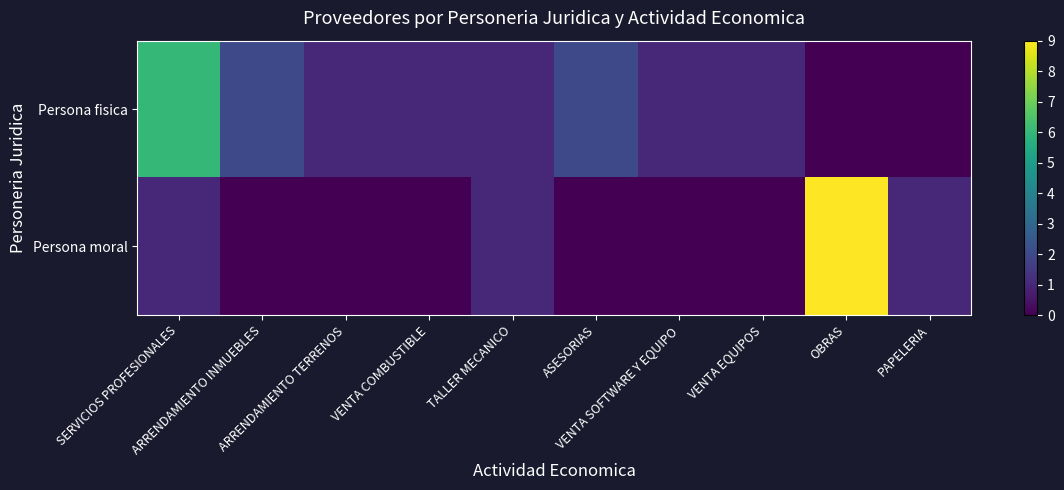

Reading left to right, what are all the values shown in this chart?

Persona fisica: SERVICIOS PROFESIONALES=6	ARRENDAMIENTO INMUEBLES=2	ARRENDAMIENTO TERRENOS=1	VENTA COMBUSTIBLE=1	TALLER MECANICO=1	ASESORIAS=2	VENTA SOFTWARE Y EQUIPO=1	VENTA EQUIPOS=1	OBRAS=0	PAPELERIA=0
Persona moral: SERVICIOS PROFESIONALES=1	ARRENDAMIENTO INMUEBLES=0	ARRENDAMIENTO TERRENOS=0	VENTA COMBUSTIBLE=0	TALLER MECANICO=1	ASESORIAS=0	VENTA SOFTWARE Y EQUIPO=0	VENTA EQUIPOS=0	OBRAS=9	PAPELERIA=1